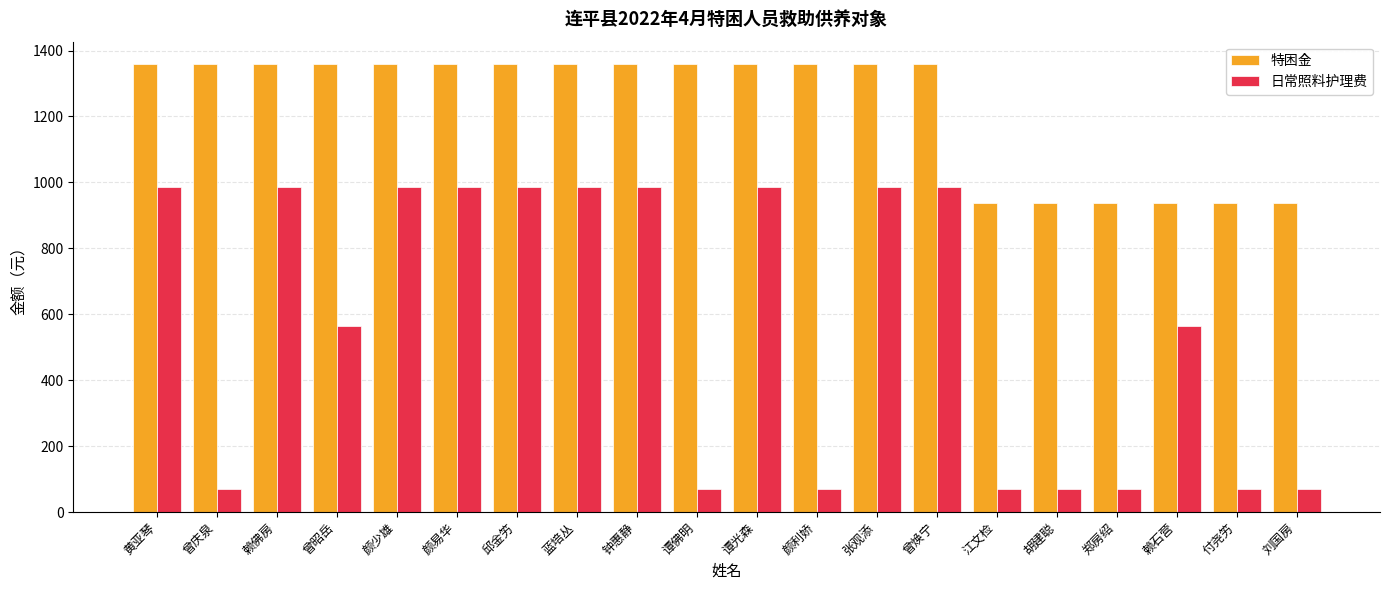

Does the chart contain stacked bars?

No